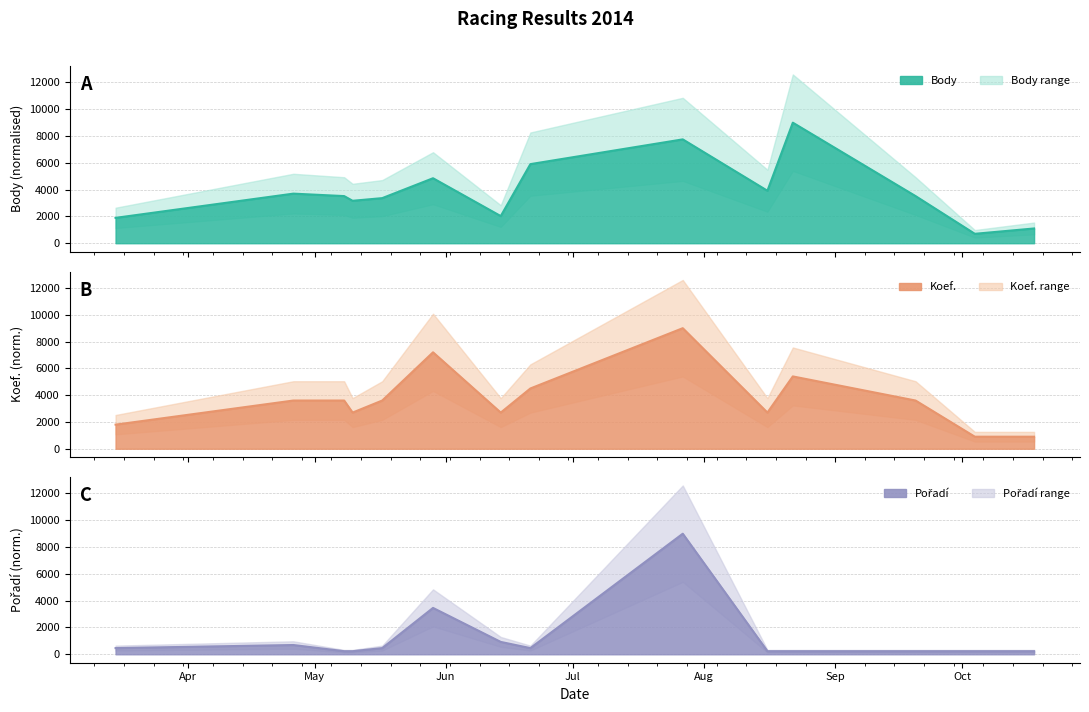

At which category is the sum across all series the highest?

2014-07-27